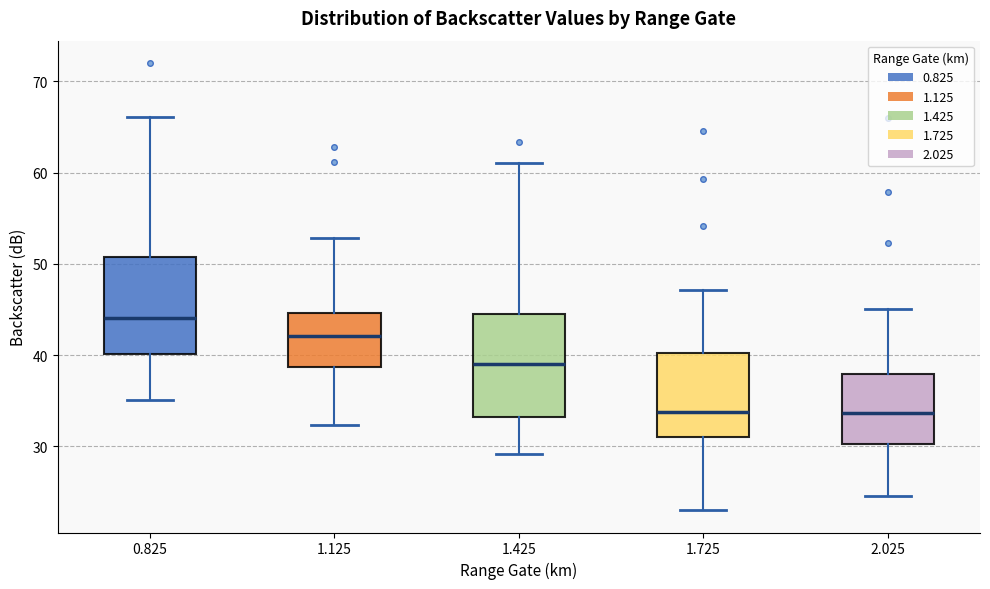

Reading left to right, transcribe this box plot: for each box, give where its median line is, the range the box spans, and where its two whiskers end, as read against the y-axis. The values are not printed on the chart, so give them approximately, as read against the axis.

0.825: median 44, box 40 to 51, whiskers 35 to 66
1.125: median 42, box 39 to 45, whiskers 32 to 53
1.425: median 39, box 33 to 45, whiskers 29 to 61
1.725: median 34, box 31 to 40, whiskers 23 to 47
2.025: median 34, box 30 to 38, whiskers 25 to 45